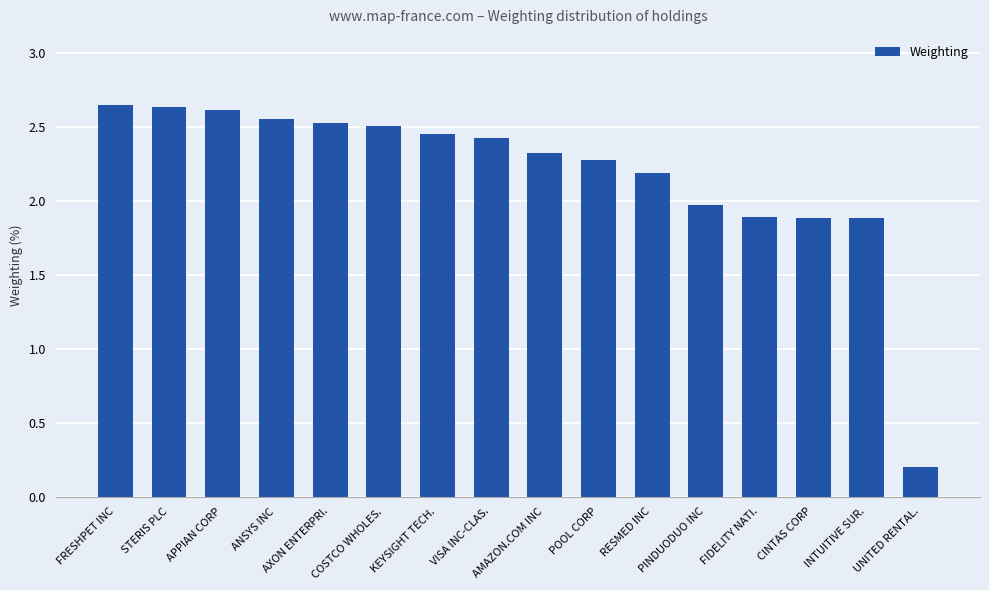

Is it true that the value at AMAZON.COM INC is 1.0?

False